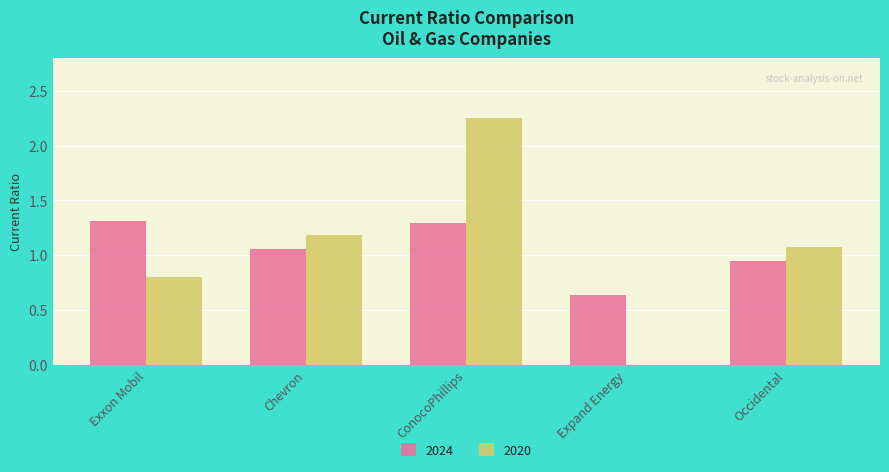

Which label corresponds to the largest value in the chart?

ConocoPhillips